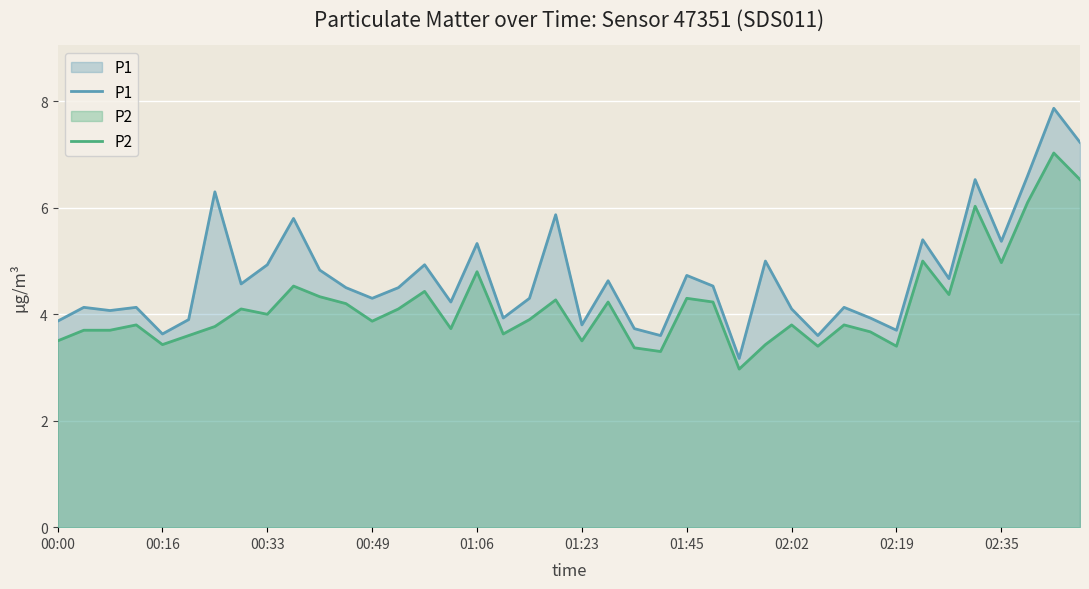

At how many categories does at least one series exceed 5?

10